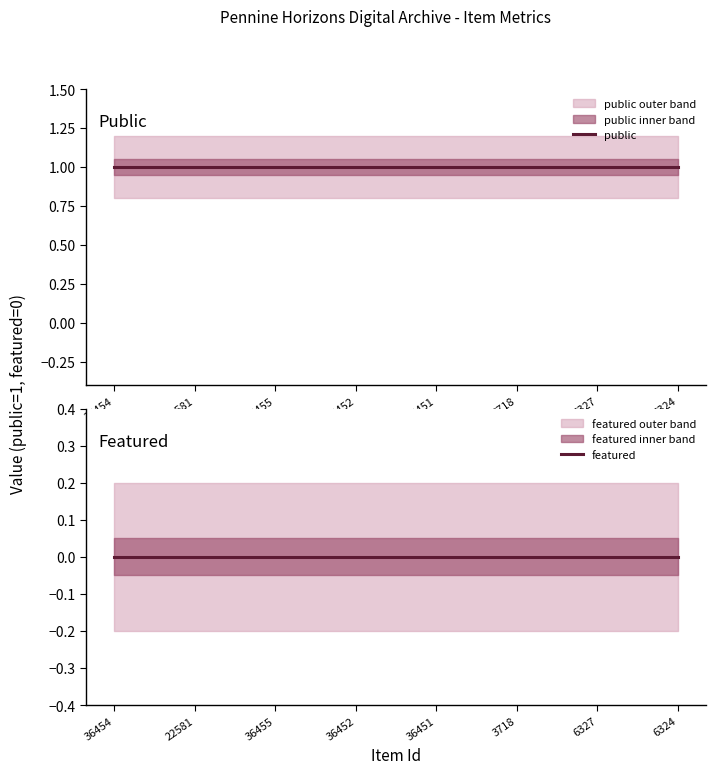

True or false: featured and public intersect in this chart.

False